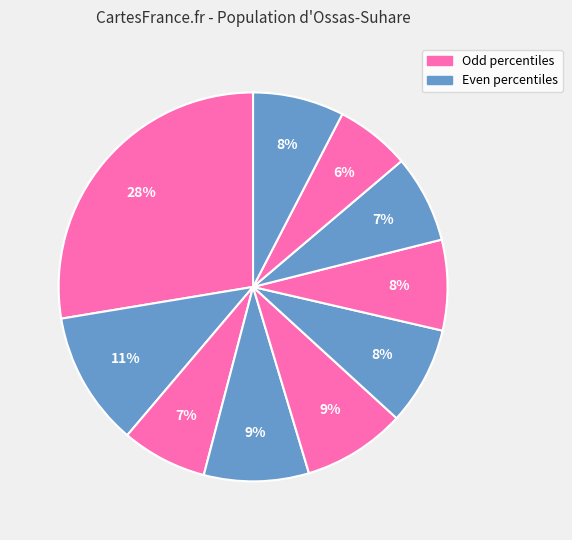

Count the number of slices in the pie.

10